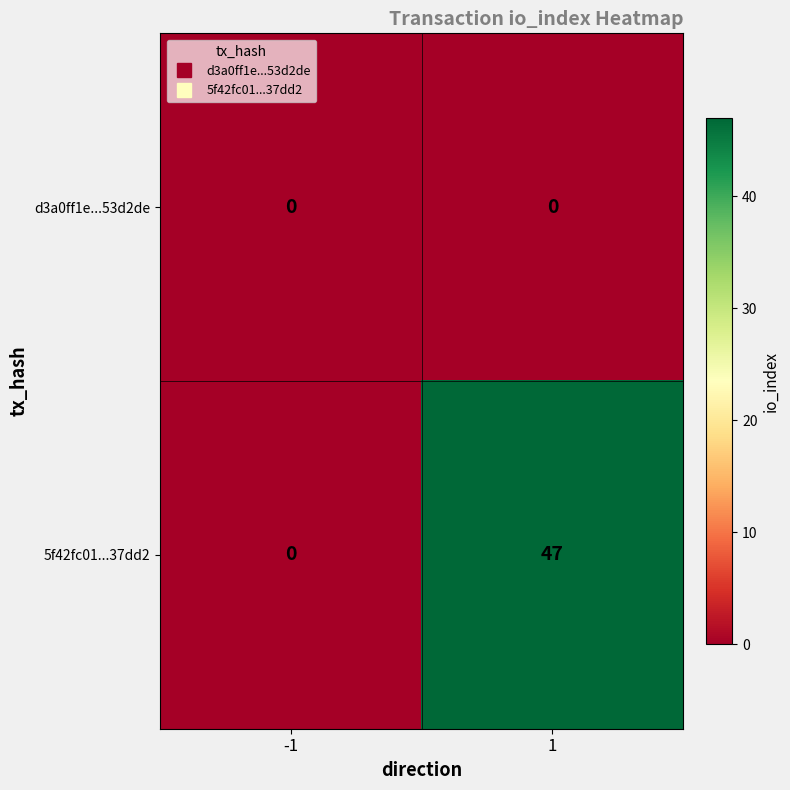

Is it true that d3a0ff1e...53d2de equals 0 at -1?

True